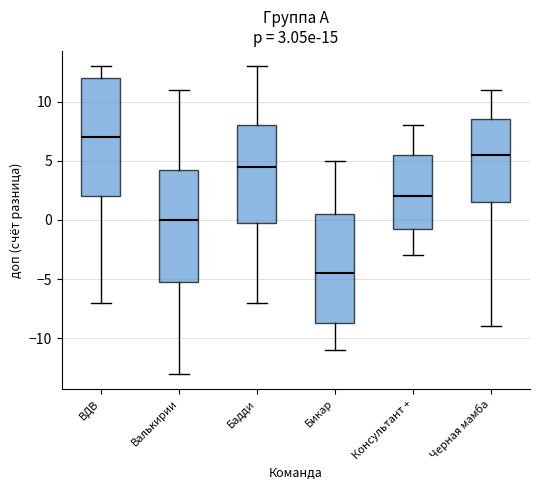

Comparing the boxes themselves (not the whiskers), which one is the tallest?

ВДВ